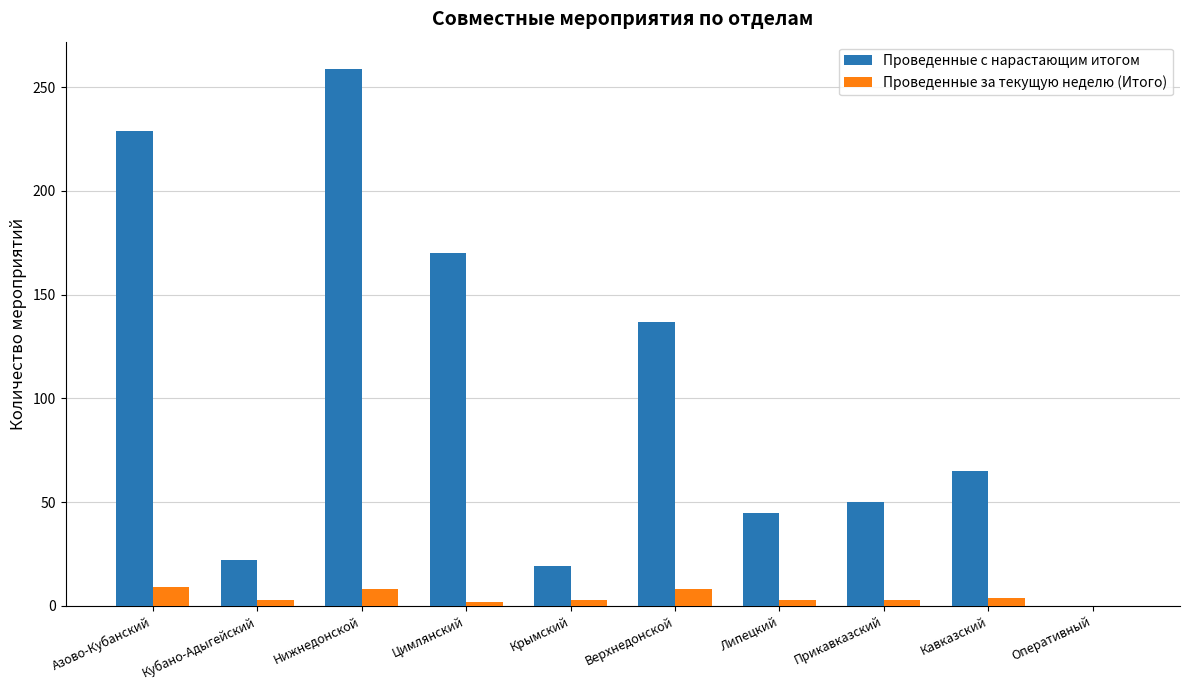

How many distinct data groups are displayed?

2